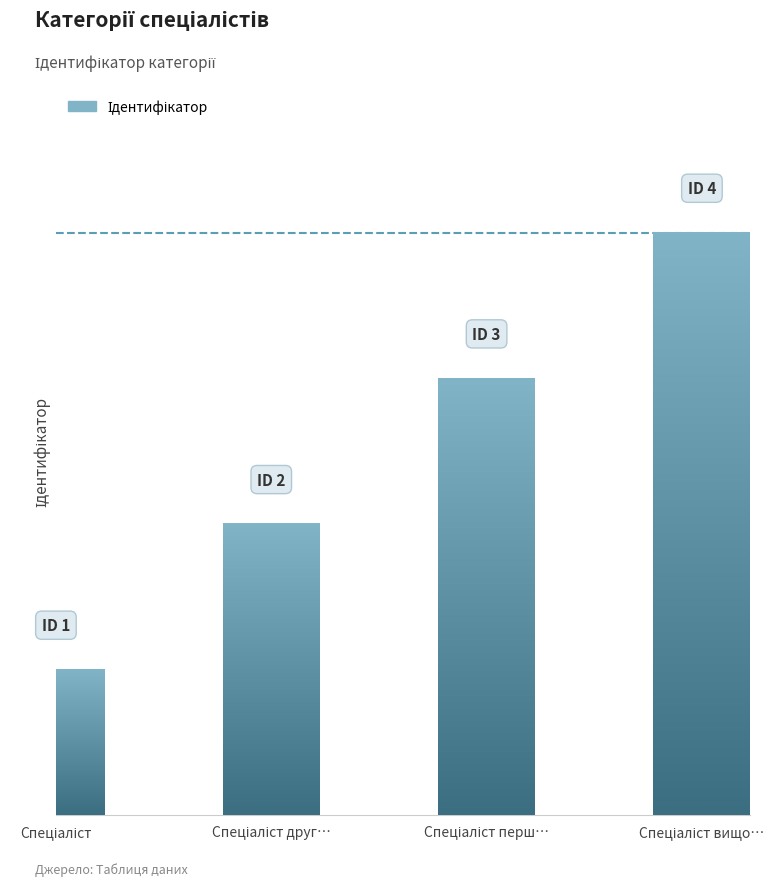

What is the label of the 3rd bar from the left?

Спеціаліст перш…